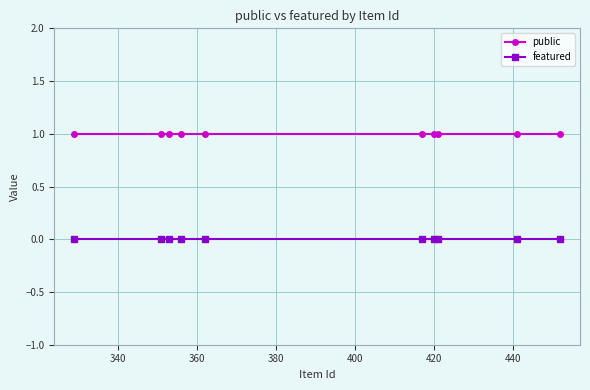

How many lines are shown in the chart?

2